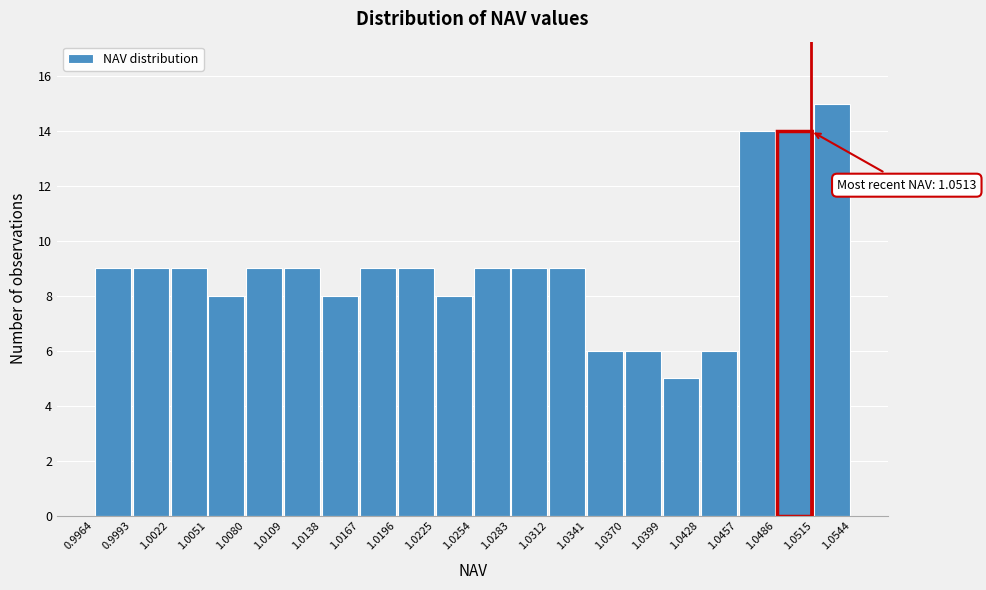

Which range on the x-axis has the tallest bar?

1.0515 to 1.0544